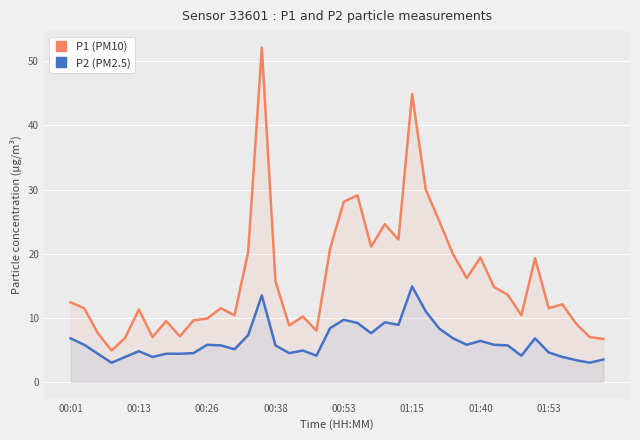

How many data points in P1 (PM10) are less than 12?

20